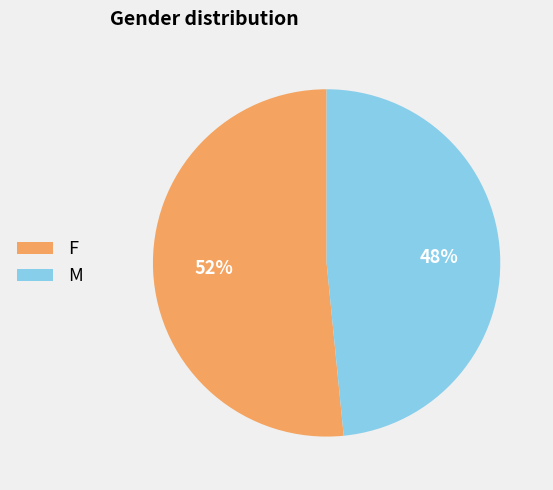

Is there a majority slice in this chart?

Yes